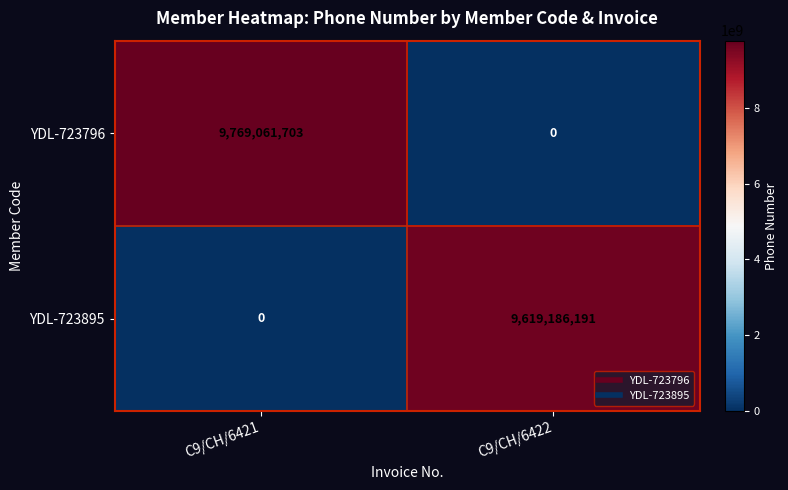

List the series in order of their overall mean, highest first.

YDL-723796, YDL-723895